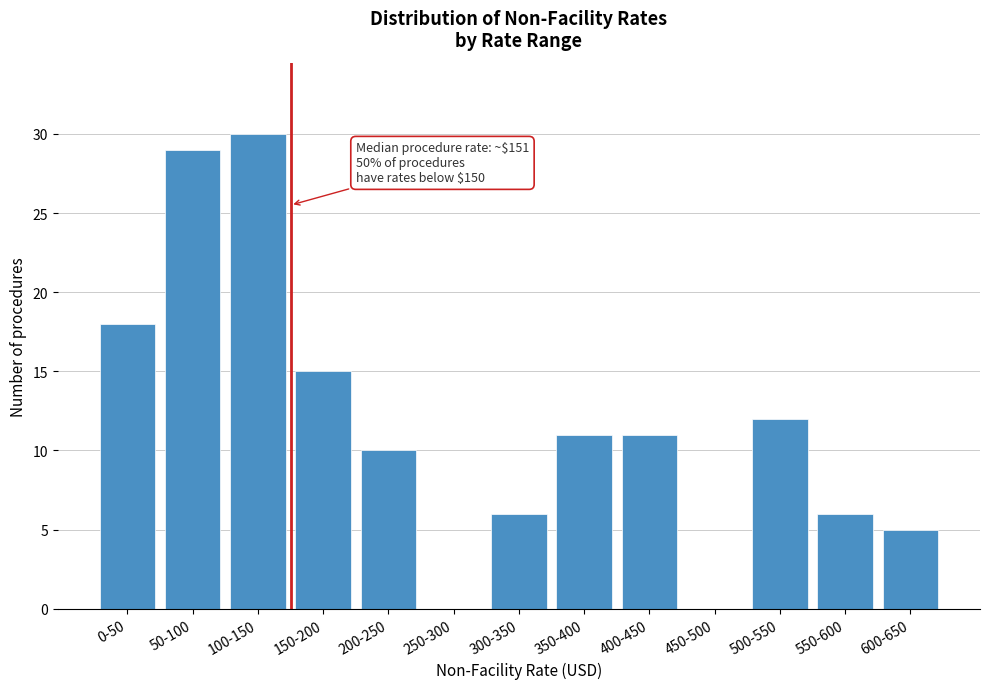

Reading left to right, extract all data points from this chart.

0-50=18	50-100=29	100-150=30	150-200=15	200-250=10	250-300=0	300-350=6	350-400=11	400-450=11	450-500=0	500-550=12	550-600=6	600-650=5